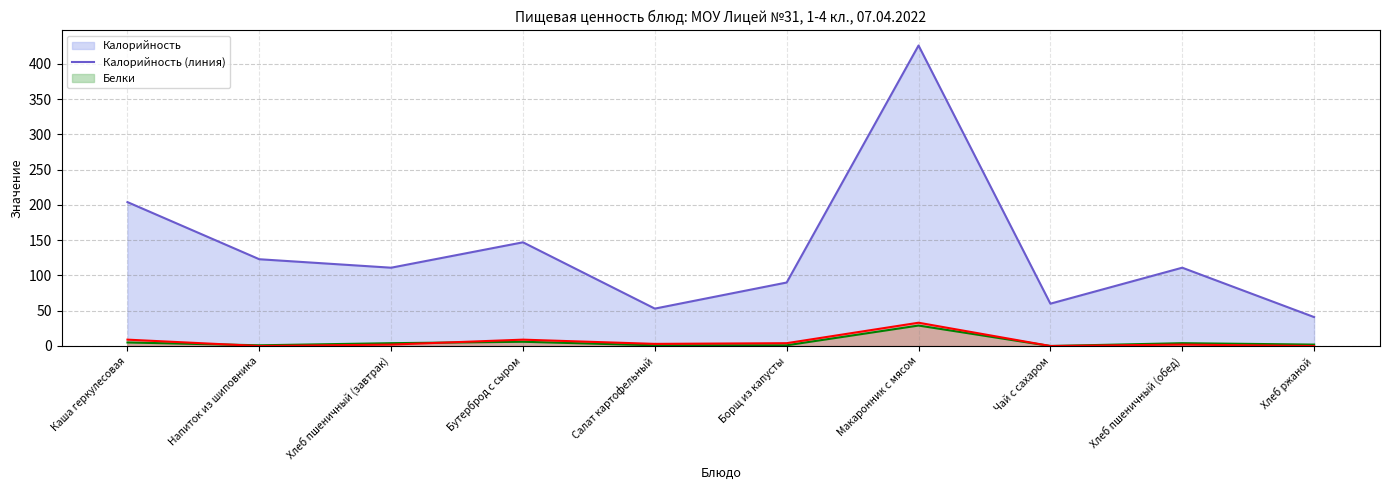

How many lines are shown in the chart?

3